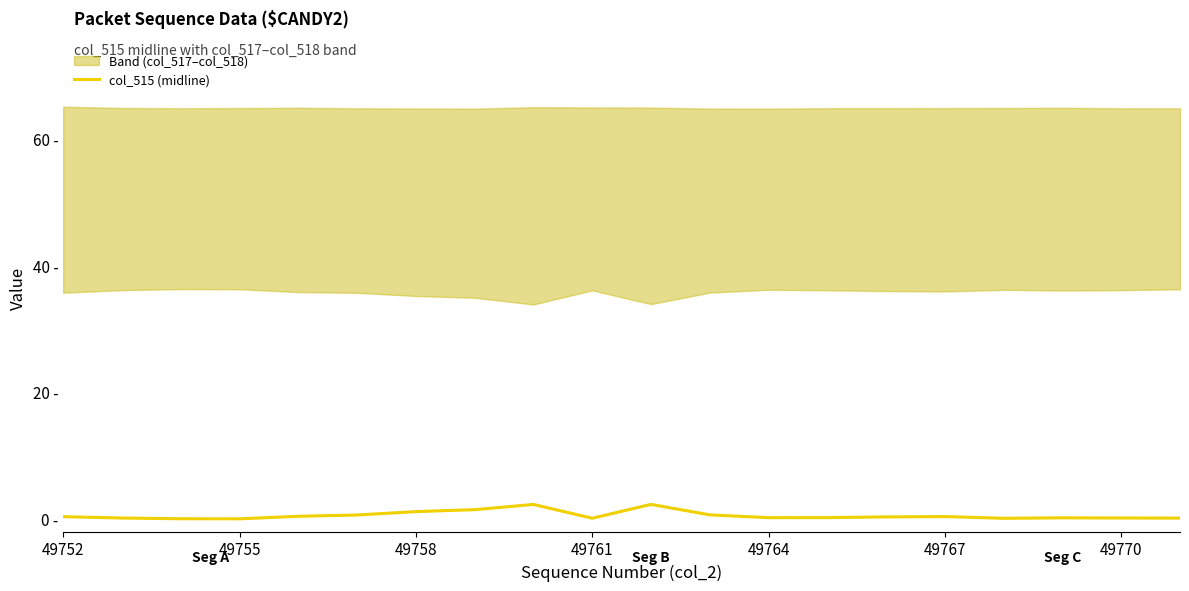

What is the difference between the second highest and second lowest values?

2.3